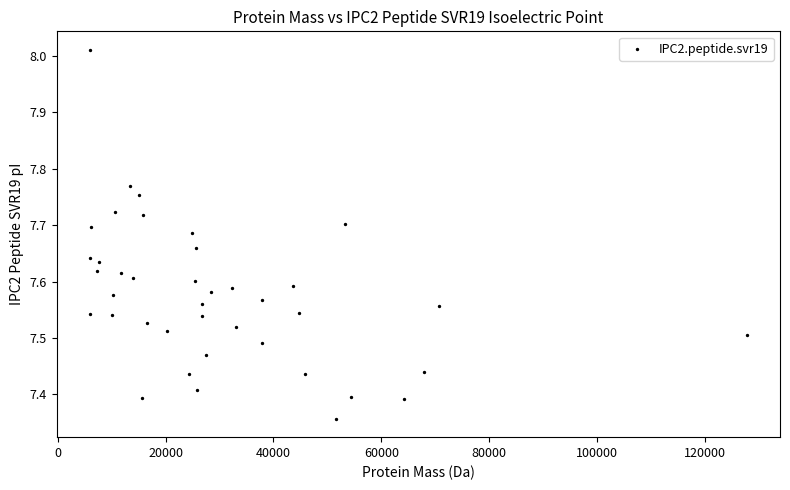

What is the range of X values (max minus min)?

121907.1